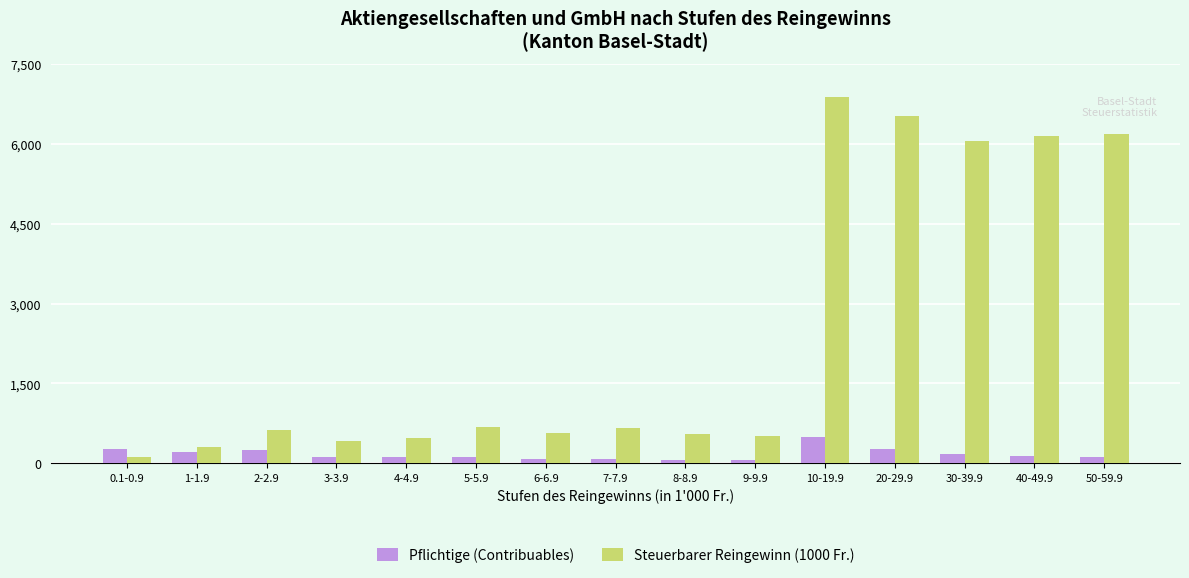

What is the average value of the Steuerbarer Reingewinn (1000 Fr.) series?

2448.0